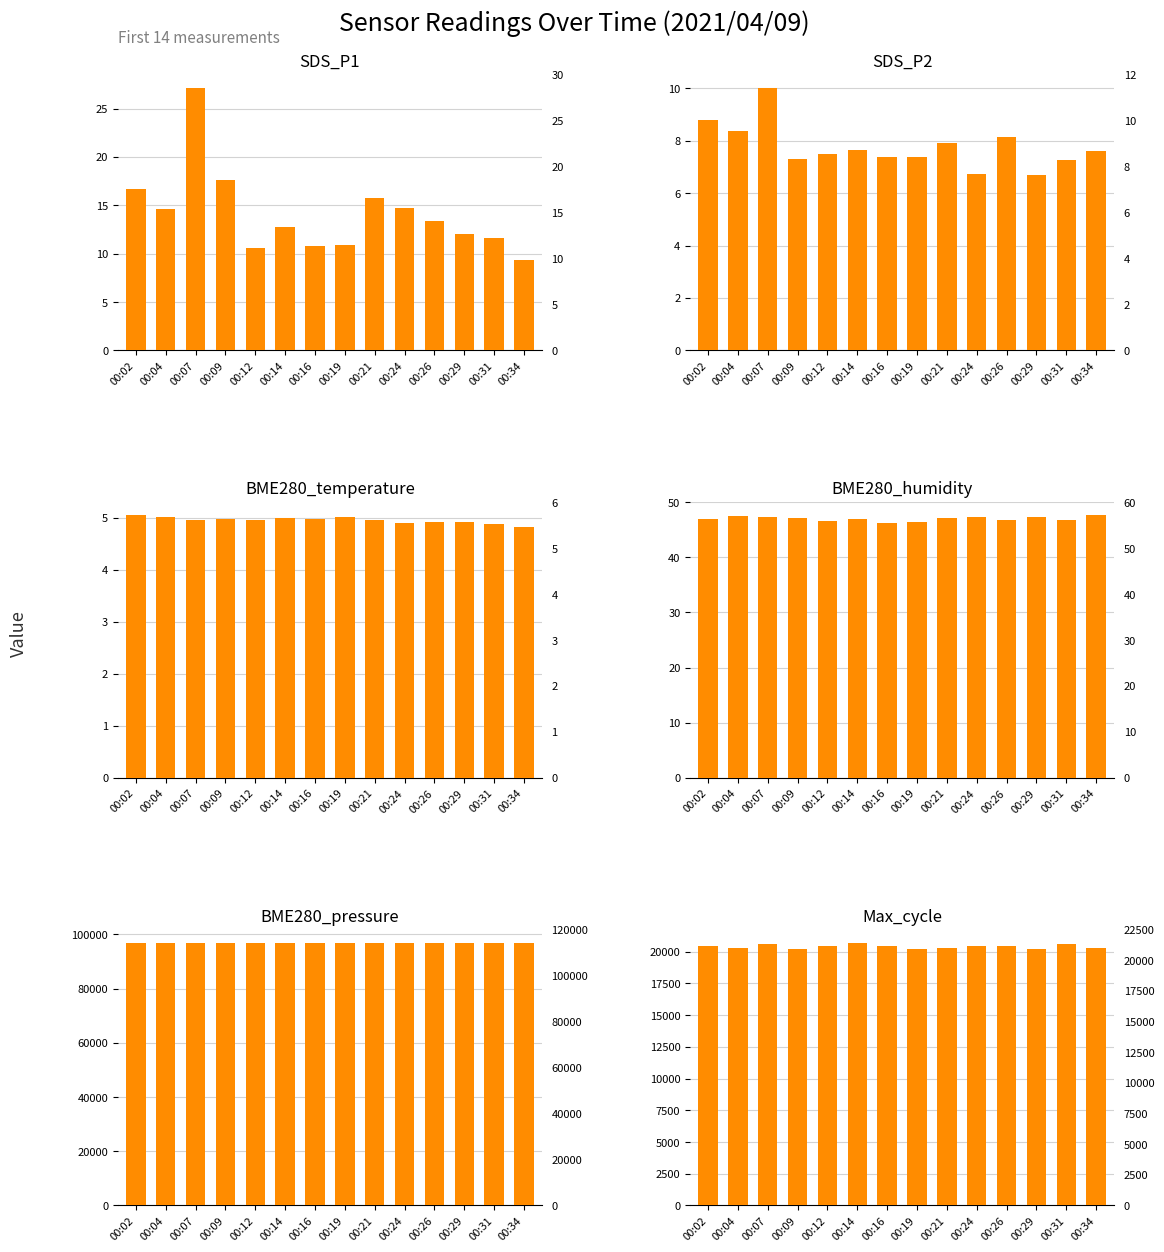

Which series has the largest range (max minus min)?

Max_cycle